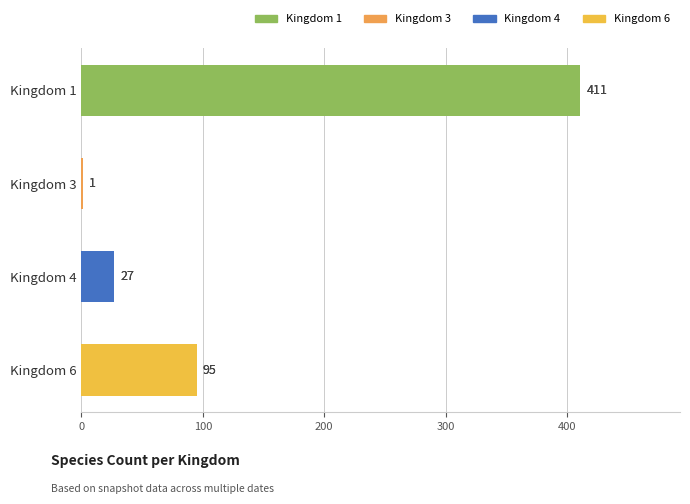

Does the chart contain stacked bars?

No